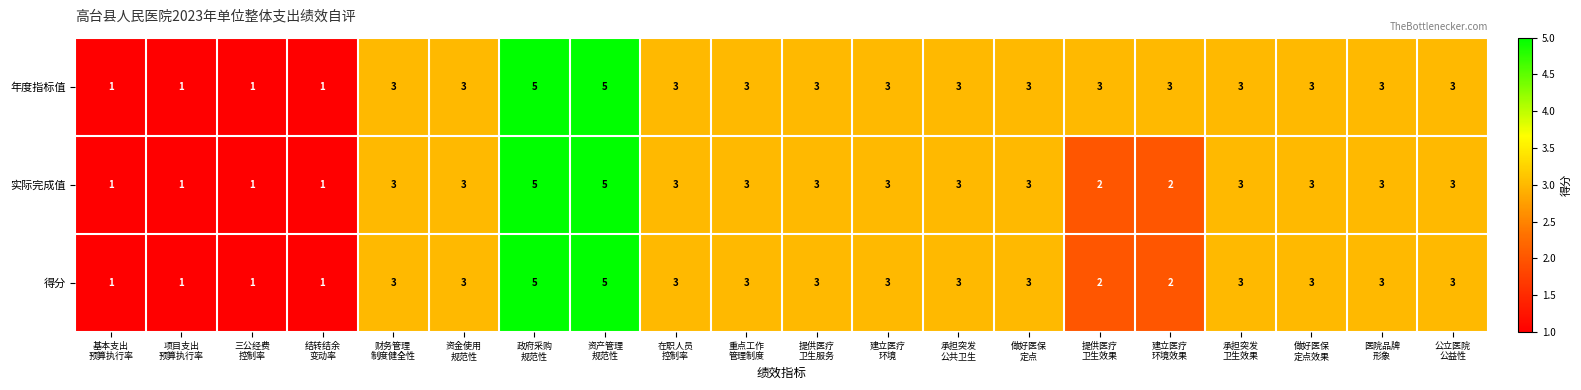

What is the average value of the 实际完成值 series?

3